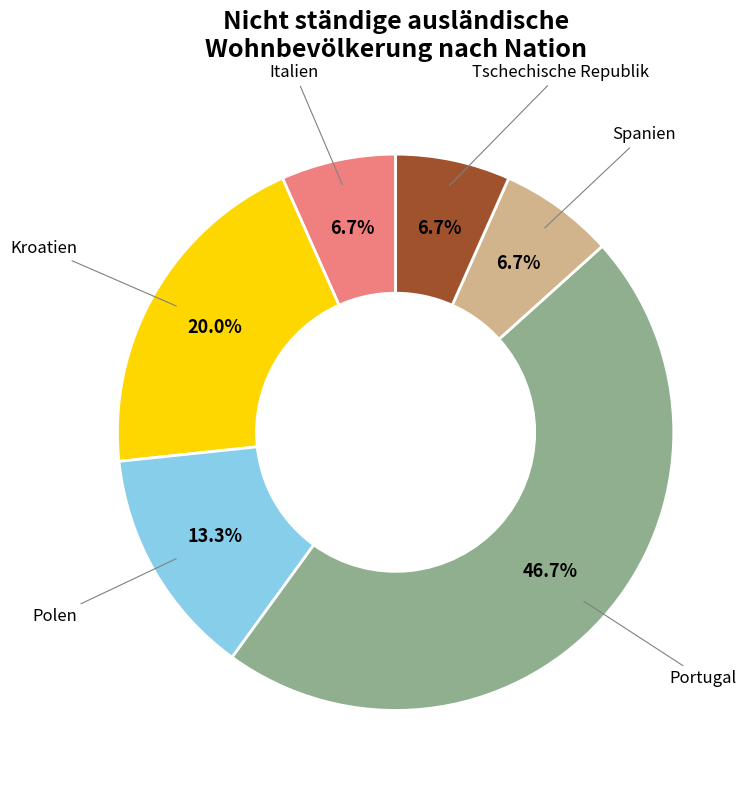

Combined, do Tschechische Republik and Polen account for over 50%?

No